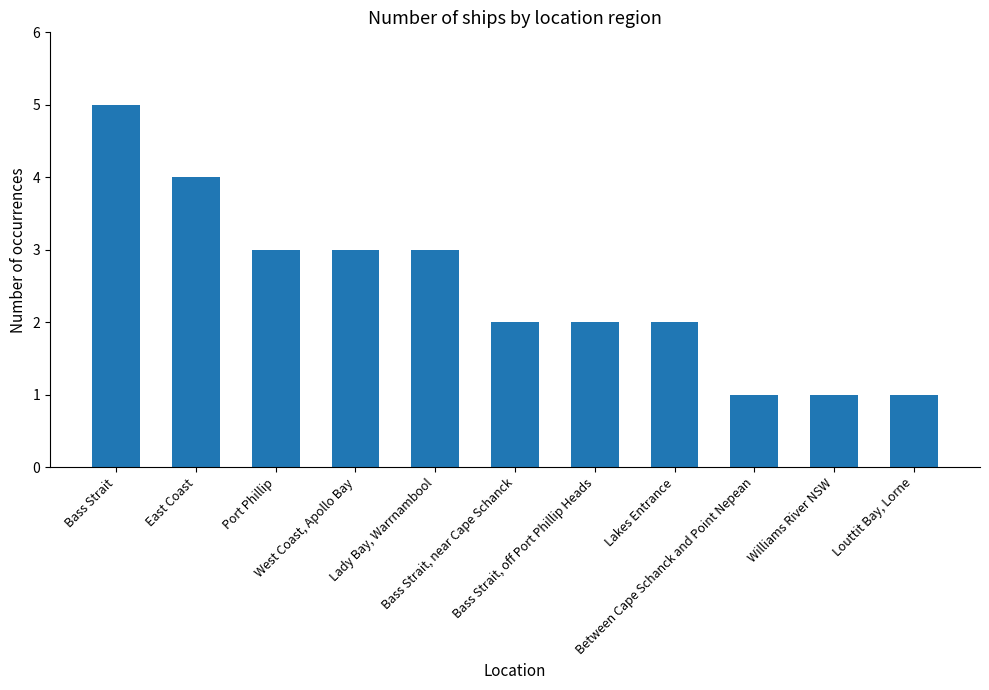

What is the ratio of the value at Bass Strait, off Port Phillip Heads to the value at Bass Strait, near Cape Schanck?

1.0